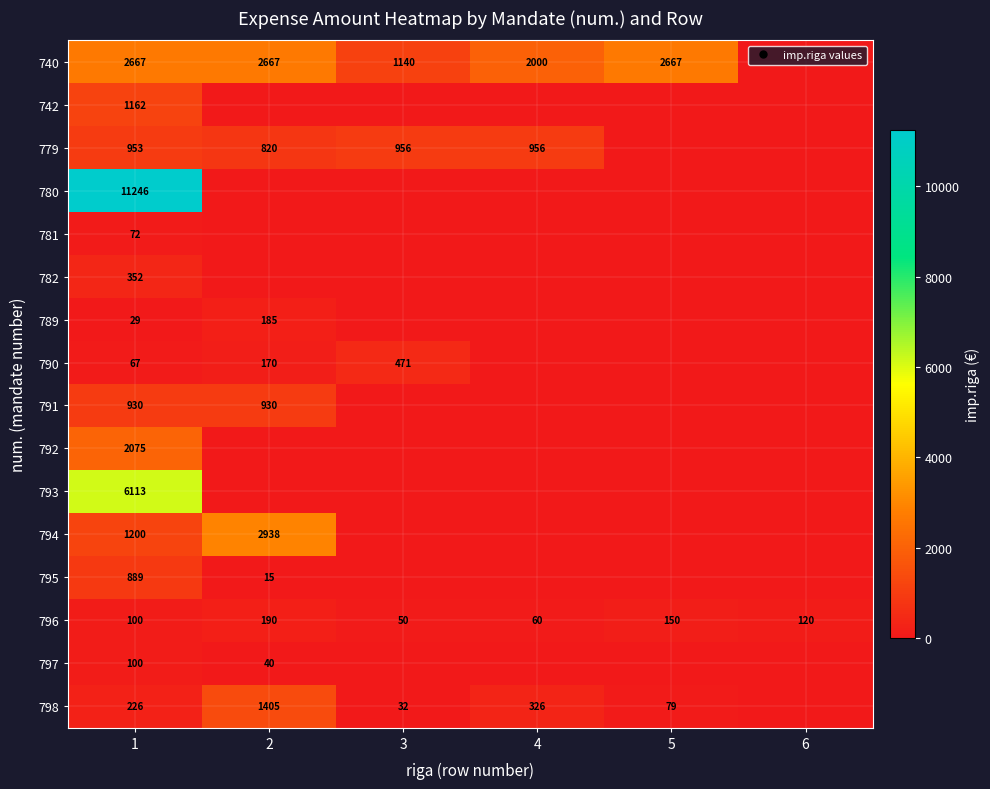

At which category is the sum across all series the highest?

1